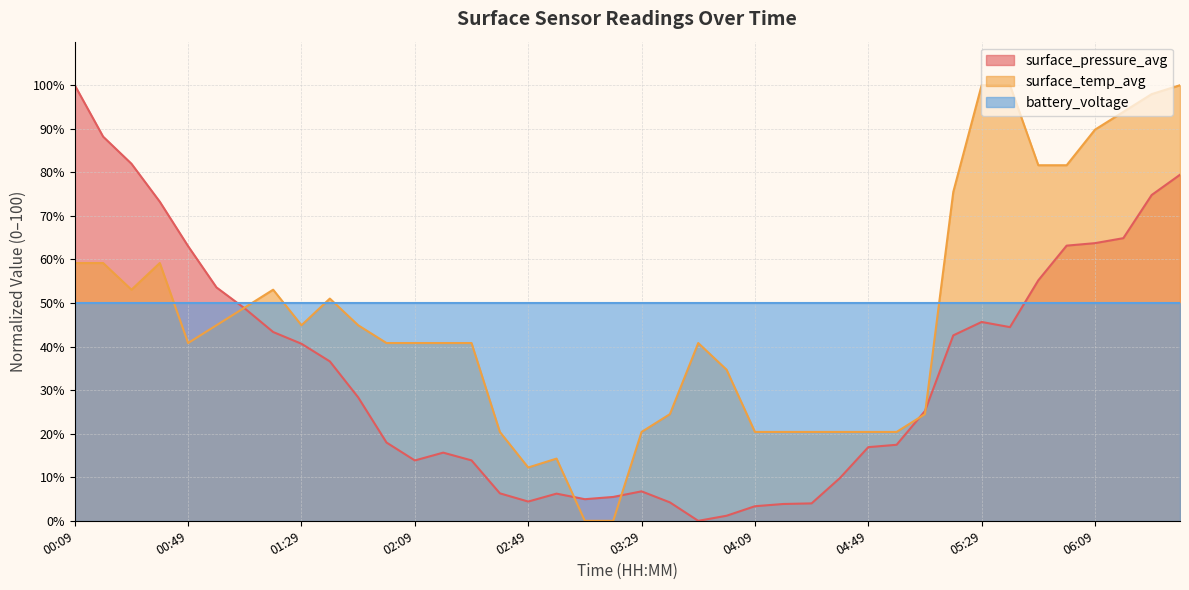

Between 02:29 and 03:59, which series saw the biggest shift?

surface_pressure_avg